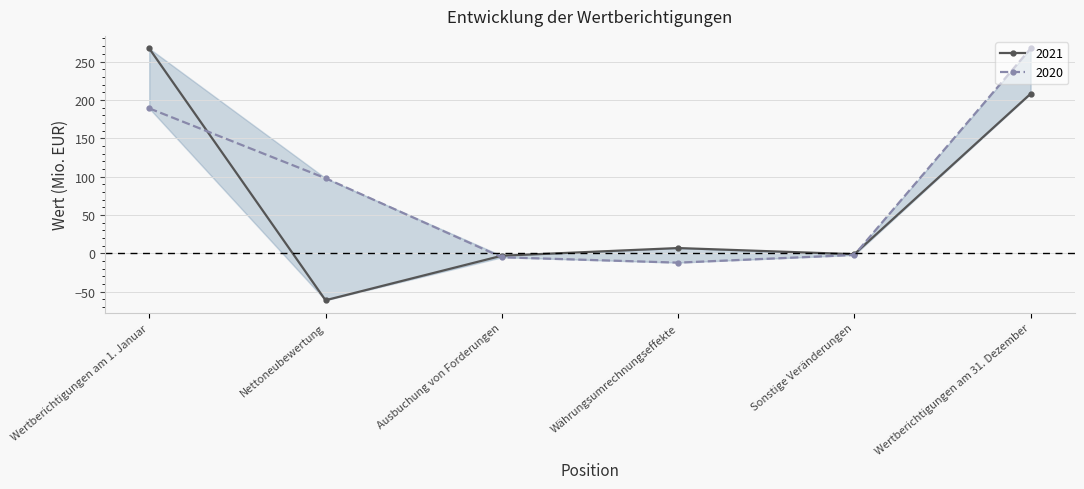

How many data points in 2020 are above 98?

2